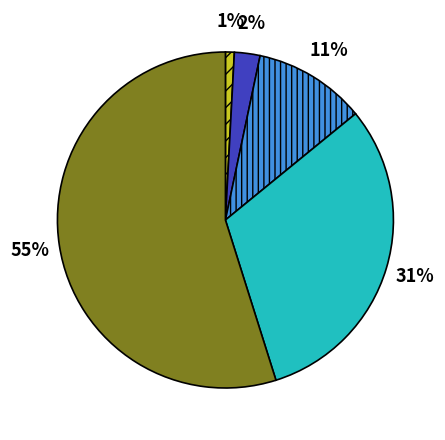

To the nearest percent, what is the average slice percentage?

20%